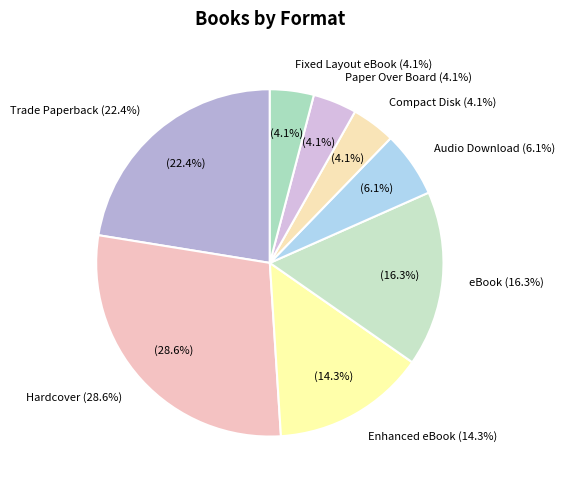

Is it true that Audio Download is 6% of the pie?

True